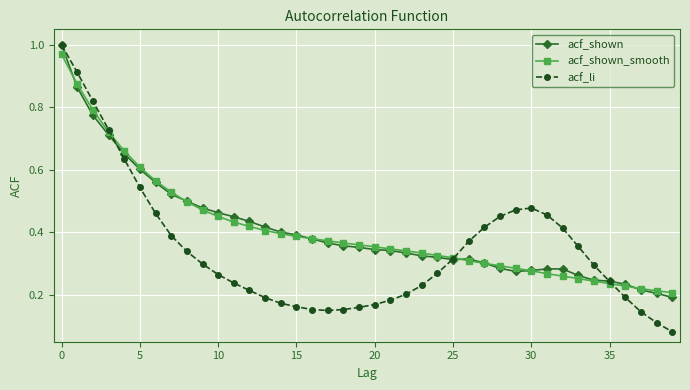

True or false: acf_li has more than 0 interior local peaks.

True